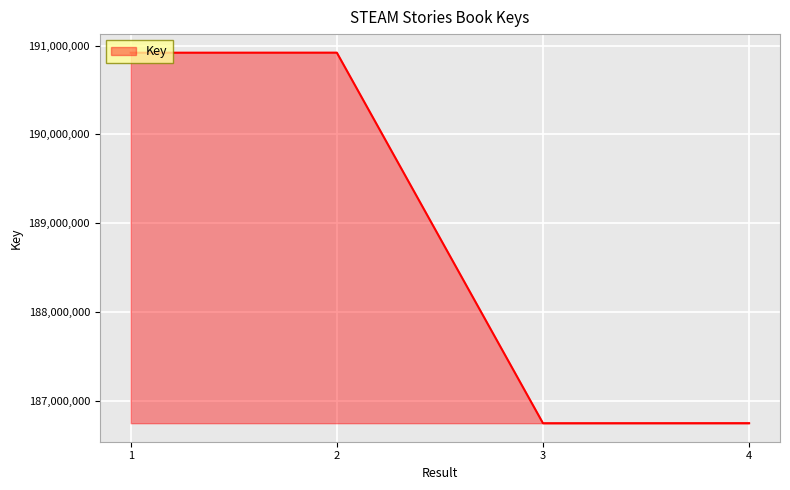

How many distinct data groups are displayed?

1